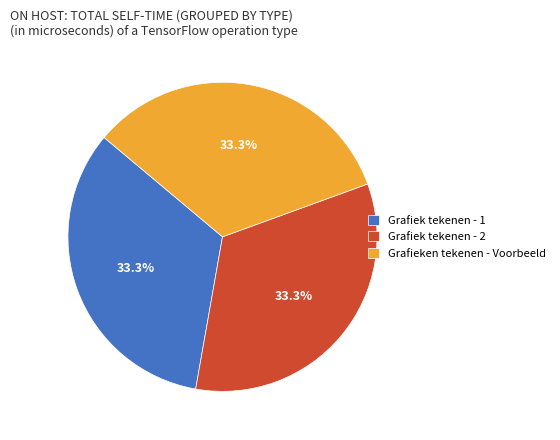

How many segments does this pie chart have?

3